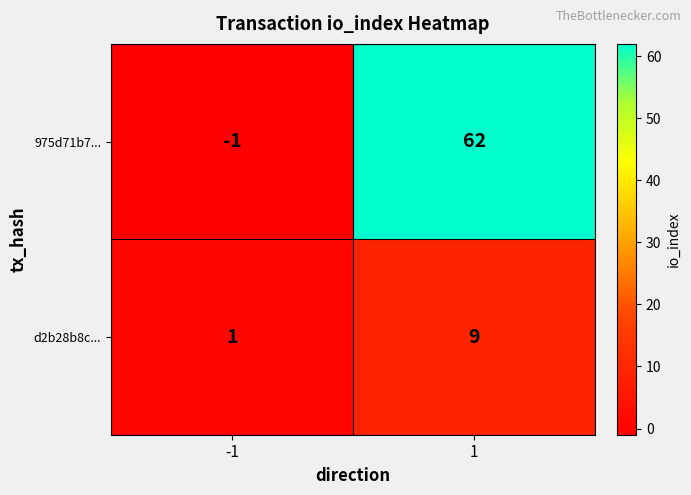

What is the sum of the 975d71b7... values at 1 and -1?

61